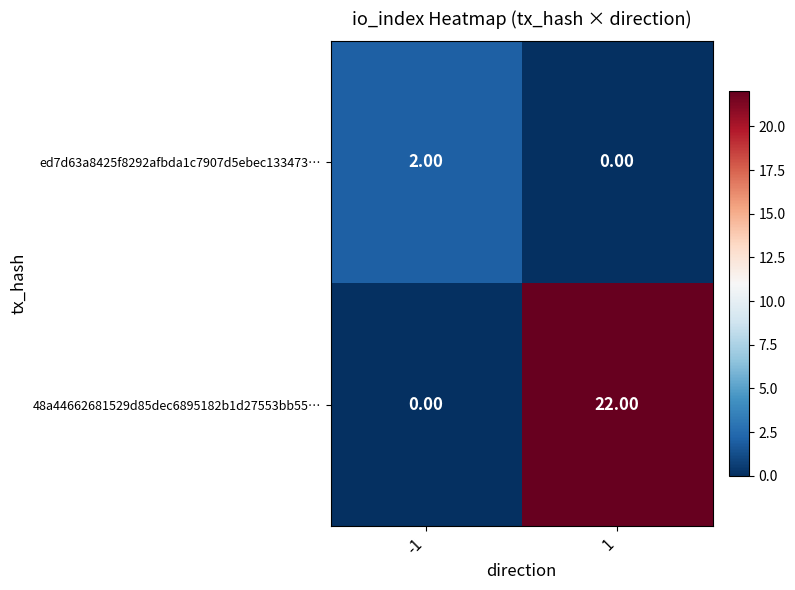

Rank the series at -1 from lowest to highest value.

48a44662681529d85dec6895182b1d27553bb55…, ed7d63a8425f8292afbda1c7907d5ebec133473…